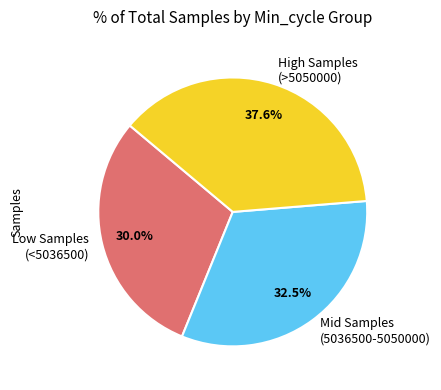

Does any single category account for the majority?

No